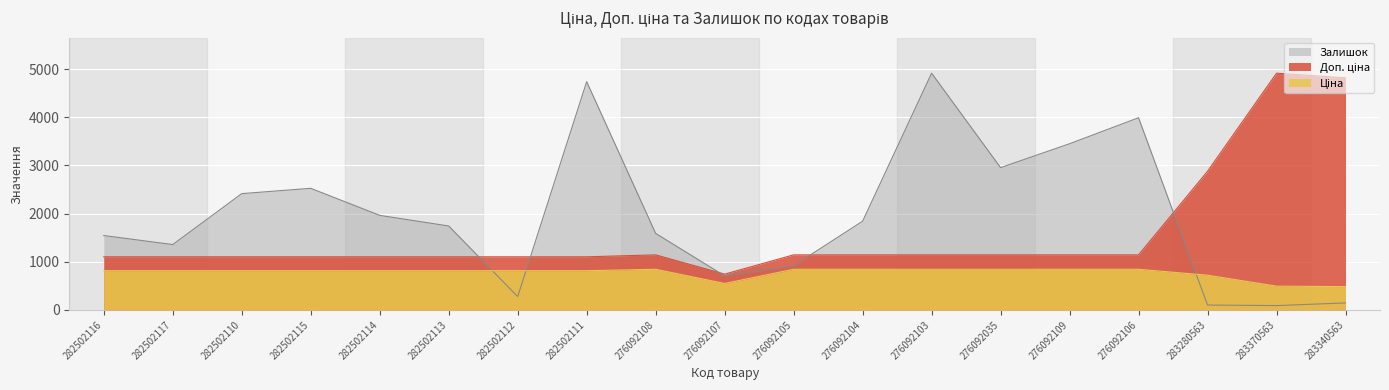

Reading left to right, extract all data points from this chart.

Ціна: 813.0	813.0	813.0	813.0	813.0	813.0	813.0	813.0	842.8	547.8	842.8	842.8	842.8	842.8	842.8	842.8	719.6	491.7	482.1
Доп. ціна: 1101.8	1101.8	1101.8	1101.8	1101.8	1101.8	1101.8	1101.8	1142.1	742.0	1142.1	1142.1	1142.1	1142.1	1142.1	1142.1	2878.5	4917.4	4821.4
Залишок: 1543.6	1356.1	2414.6	2524.9	1962.5	1742.0	275.6	4741.0	1587.7	705.6	915.1	1841.3	4917.4	2954.9	3451.0	3991.3	99.2	88.2	143.3